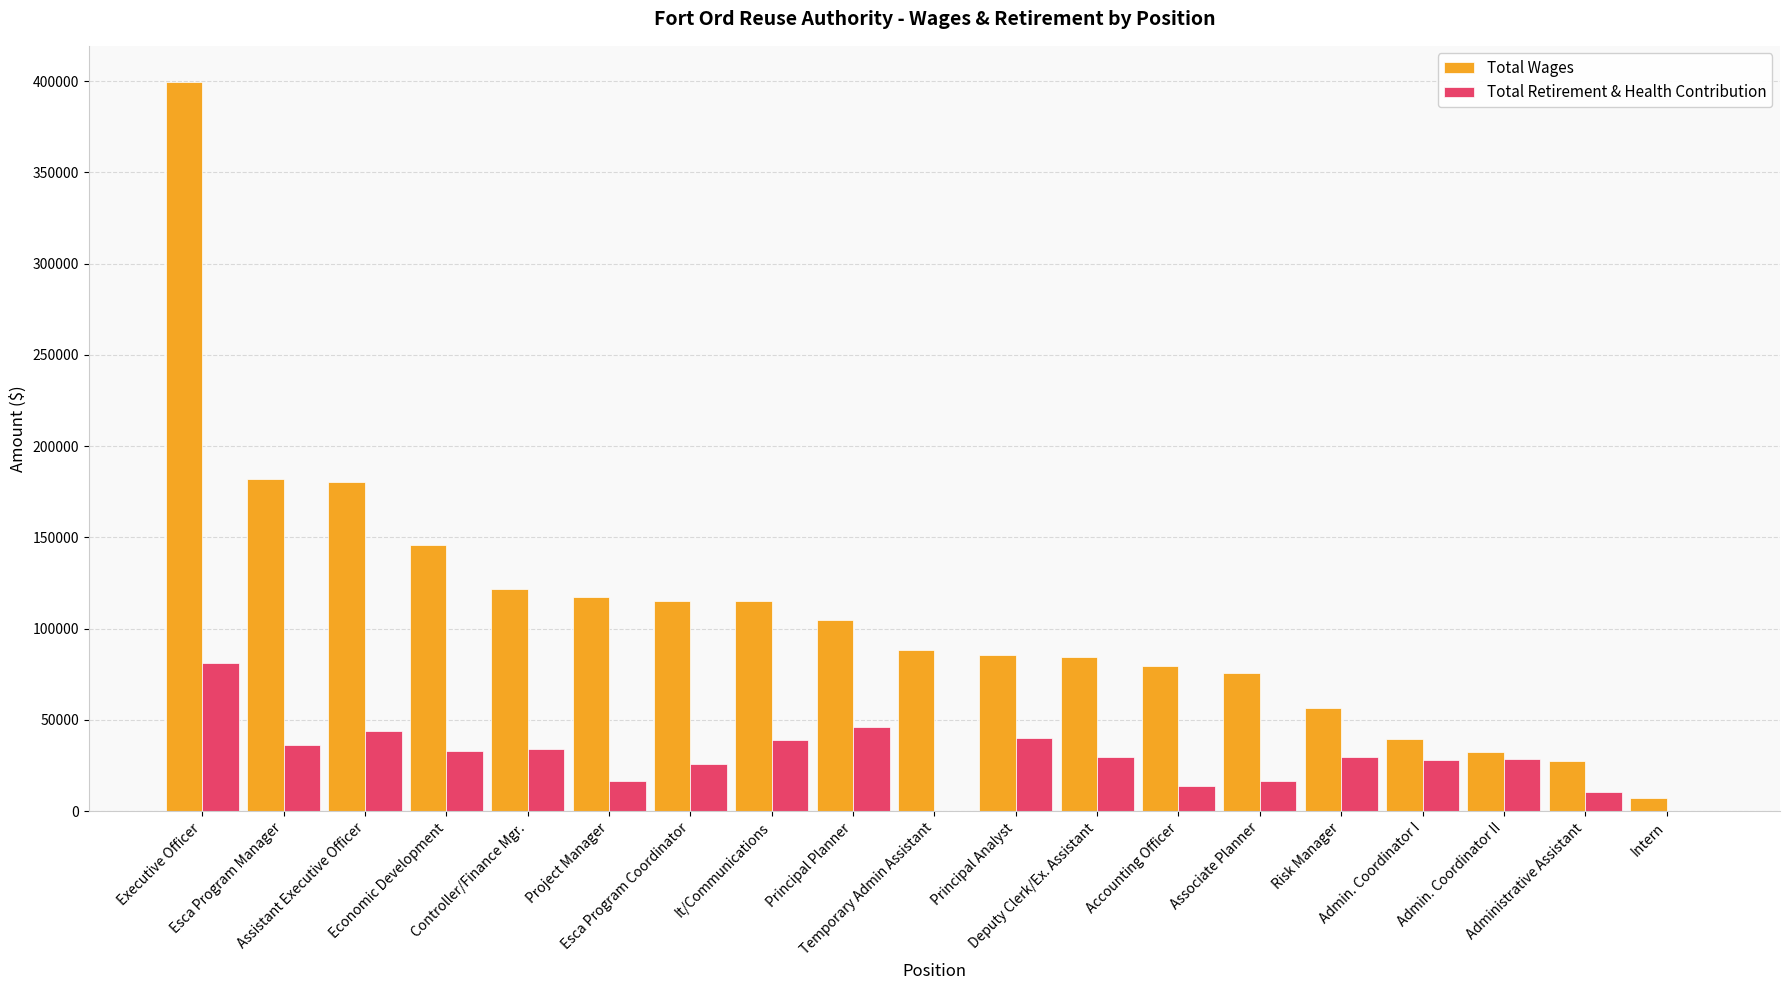

What is the sum of the Total Retirement & Health Contribution values at Admin. Coordinator I and Economic Development?

61008